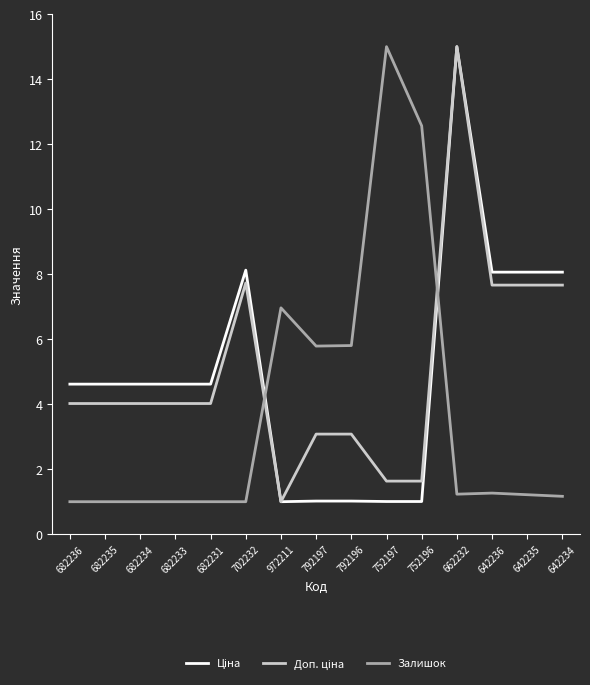

What is the difference between the highest and lowest values at 682235?

3.6